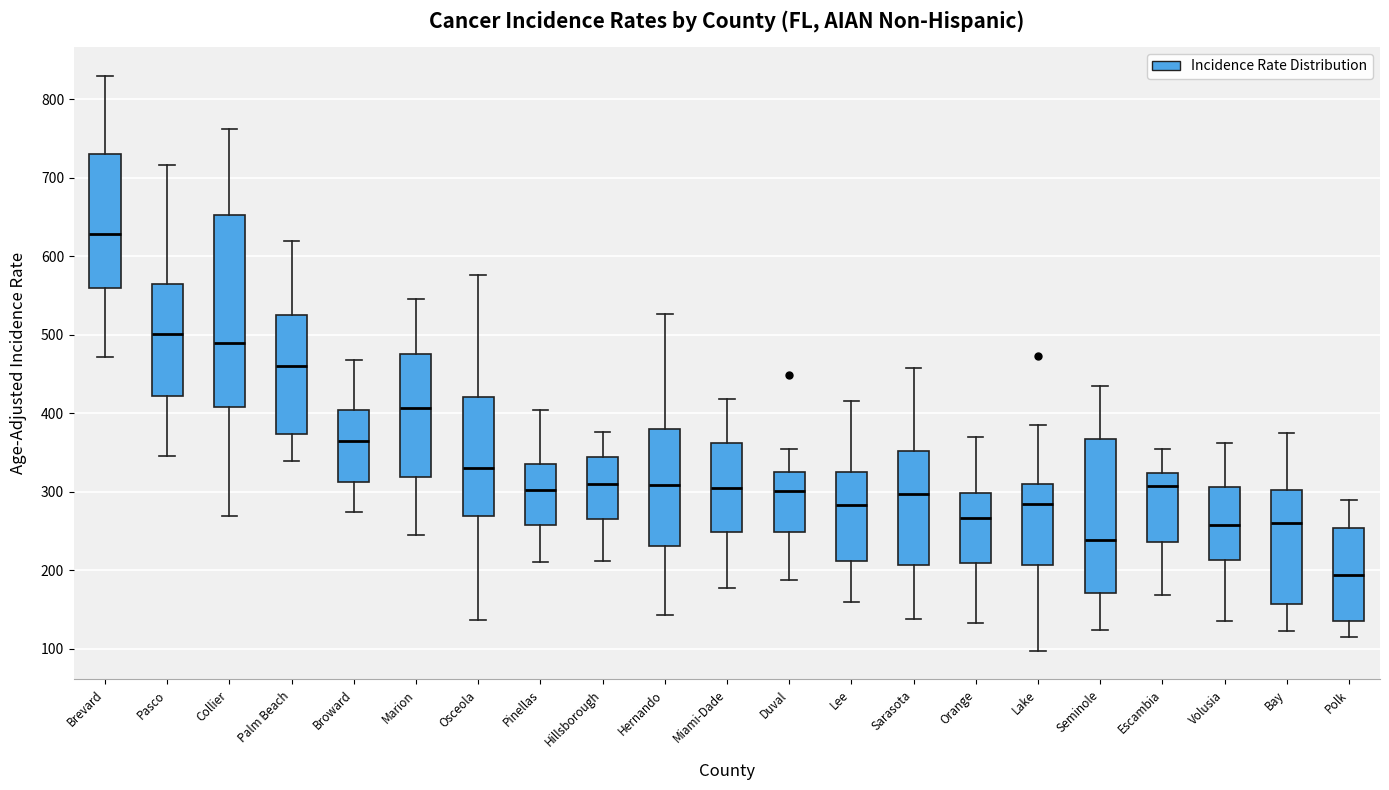

Reading left to right, transcribe this box plot: for each box, give where its median line is, the range the box spans, and where its two whiskers end, as read against the y-axis. The values are not printed on the chart, so give them approximately, as read against the axis.

Brevard: median 630, box 560 to 730, whiskers 470 to 830
Pasco: median 500, box 420 to 560, whiskers 350 to 720
Collier: median 490, box 410 to 650, whiskers 270 to 760
Palm Beach: median 460, box 370 to 530, whiskers 340 to 620
Broward: median 370, box 310 to 400, whiskers 270 to 470
Marion: median 410, box 320 to 480, whiskers 240 to 550
Osceola: median 330, box 270 to 420, whiskers 140 to 580
Pinellas: median 300, box 260 to 330, whiskers 210 to 400
Hillsborough: median 310, box 270 to 340, whiskers 210 to 380
Hernando: median 310, box 230 to 380, whiskers 140 to 530
Miami-Dade: median 310, box 250 to 360, whiskers 180 to 420
Duval: median 300, box 250 to 330, whiskers 190 to 350
Lee: median 280, box 210 to 330, whiskers 160 to 420
Sarasota: median 300, box 210 to 350, whiskers 140 to 460
Orange: median 270, box 210 to 300, whiskers 130 to 370
Lake: median 280, box 210 to 310, whiskers 100 to 380
Seminole: median 240, box 170 to 370, whiskers 120 to 440
Escambia: median 310, box 240 to 320, whiskers 170 to 350
Volusia: median 260, box 210 to 310, whiskers 140 to 360
Bay: median 260, box 160 to 300, whiskers 120 to 370
Polk: median 190, box 140 to 250, whiskers 120 to 290